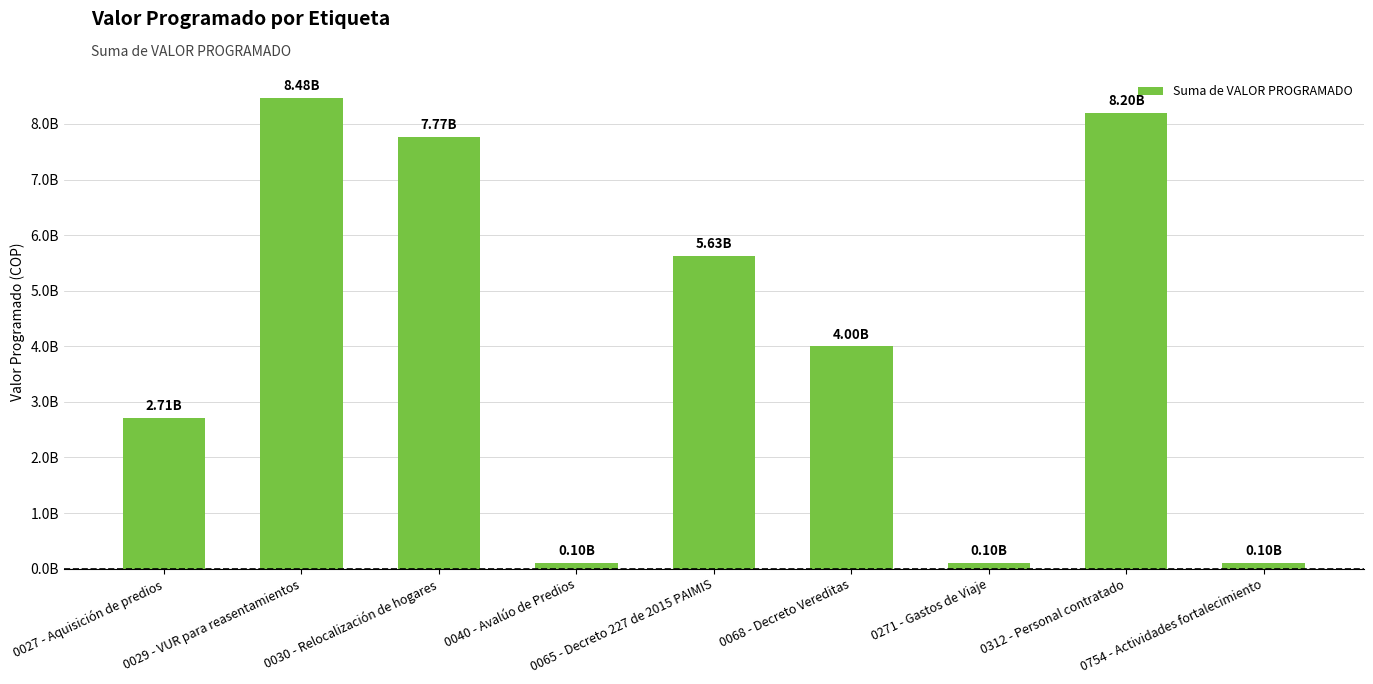

What is the difference between the values at 0029 - VUR para reasentamientos and 0271 - Gastos de Viaje?

8375627000.0